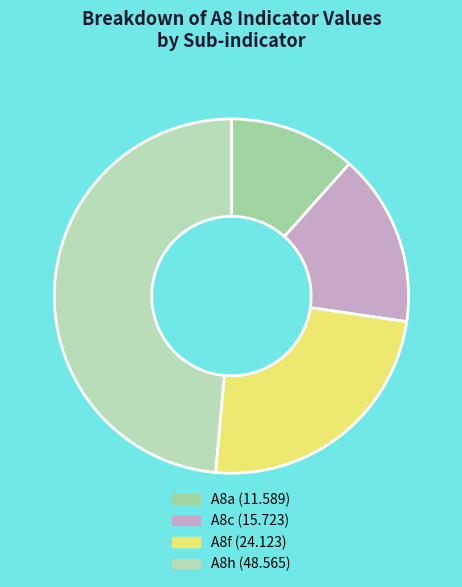

Does A8c represent more than half of the total?

No